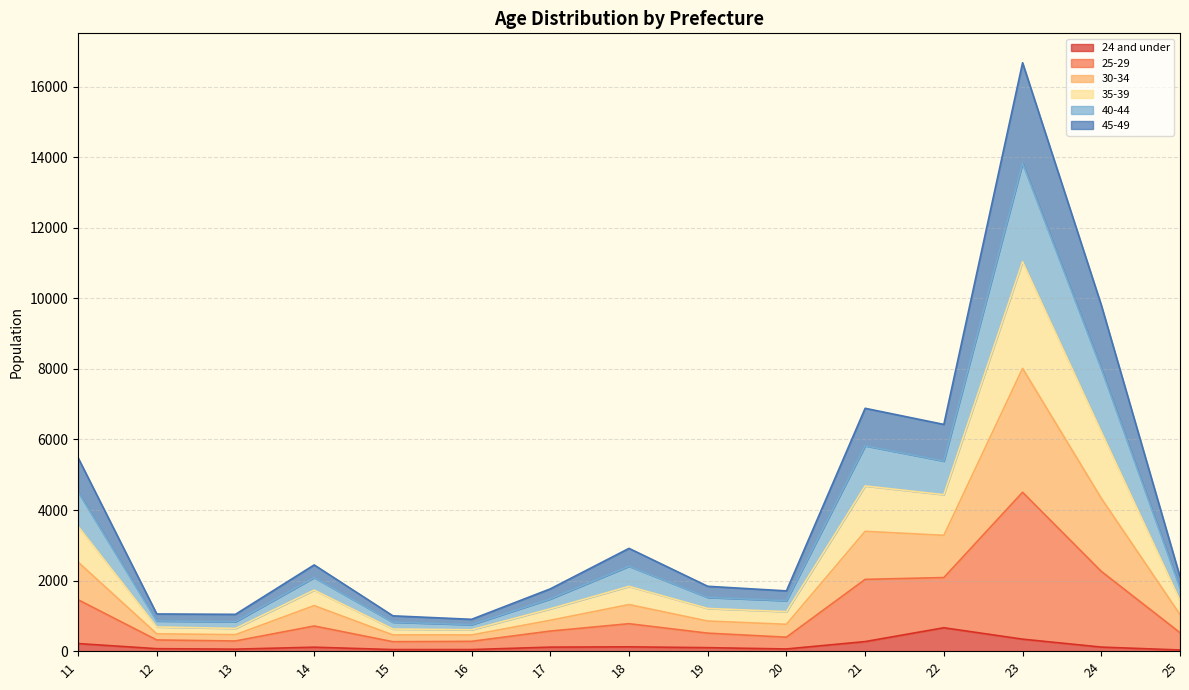

What is the difference between the 45-49 values at 19 and 25?

4